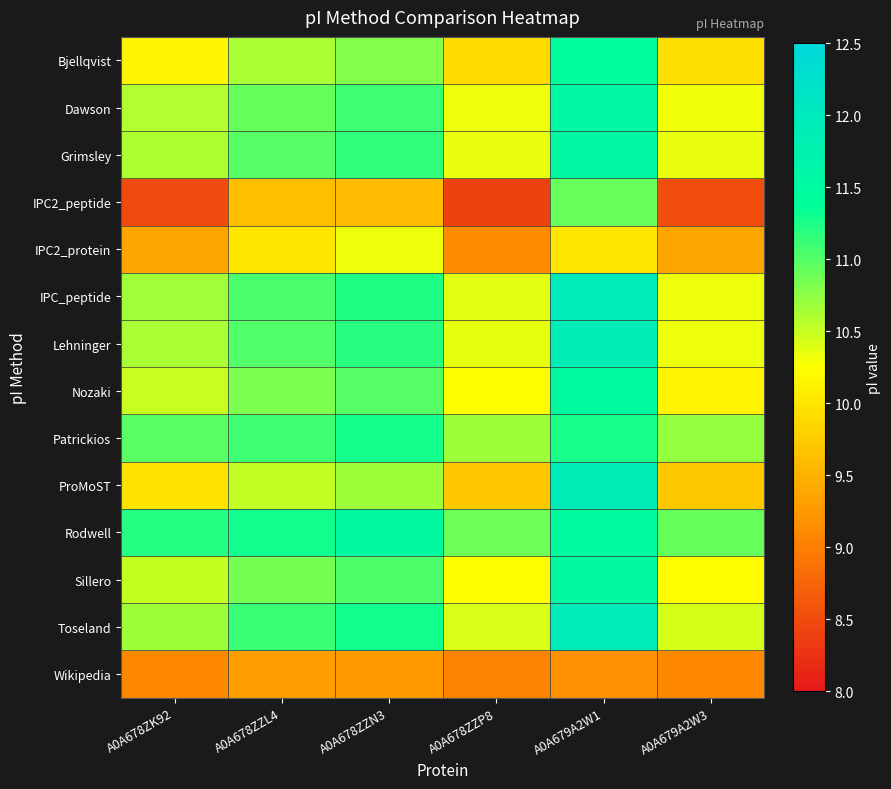

List the series in order of their peak value, highest first.

IPC_peptide, Toseland, ProMoST, Lehninger, Grimsley, Dawson, Rodwell, Sillero, Nozaki, Bjellqvist, Patrickios, IPC2_peptide, IPC2_protein, Wikipedia